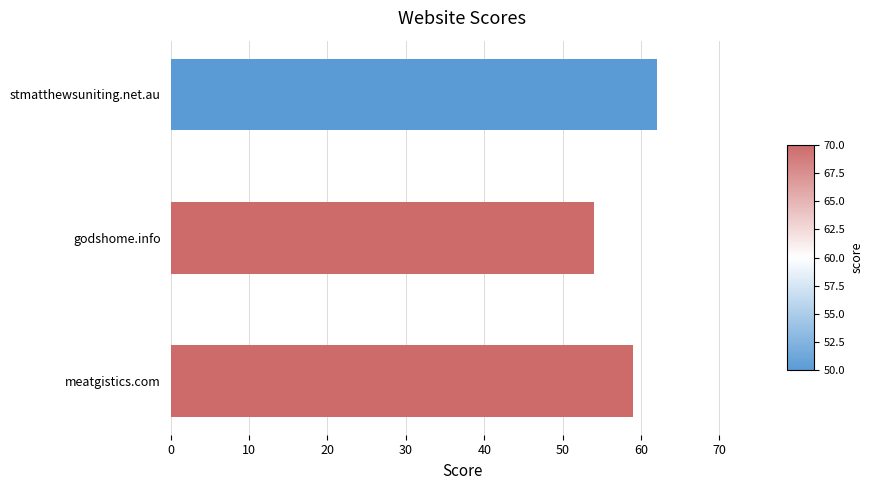

The value at stmatthewsuniting.net.au is 30. True or false?

False